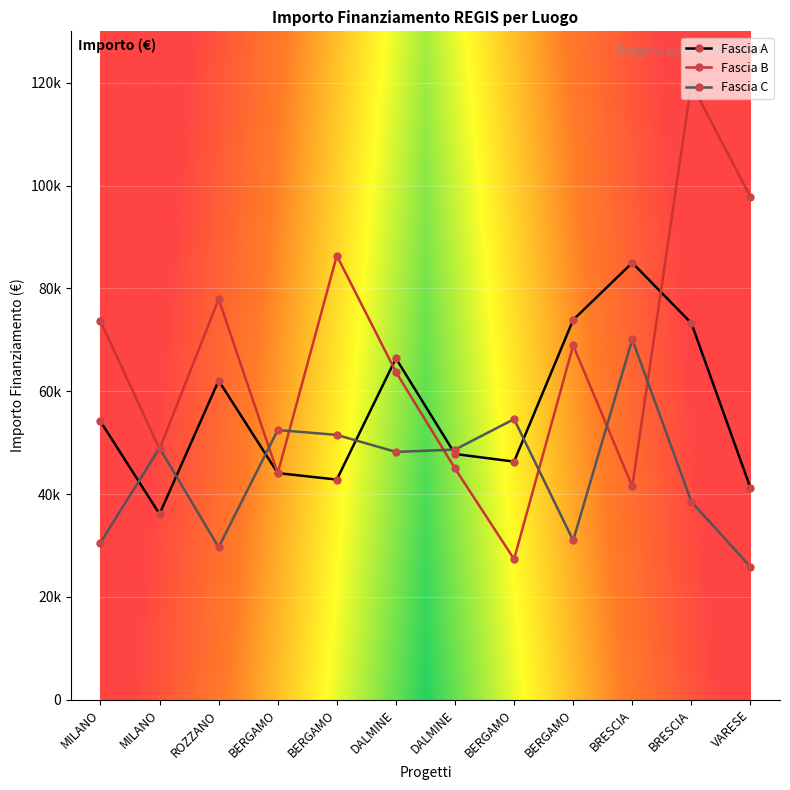

What is the sum of all Fascia C values?

529954.3